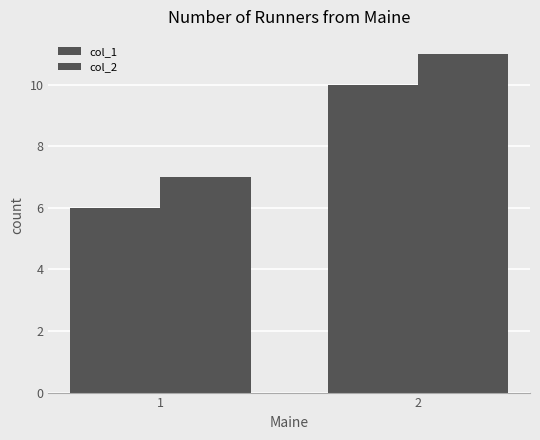

The col_1 series shows 9 at 1. True or false?

False